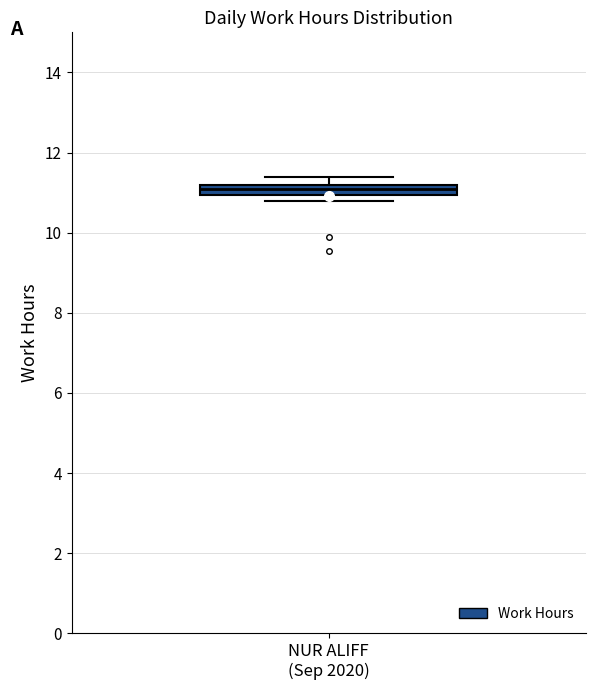

Where does the upper whisker of the box for NUR ALIFF (Sep 2020) end on the y-axis? The values are not printed on the chart, so give them approximately, as read against the axis.

11.4